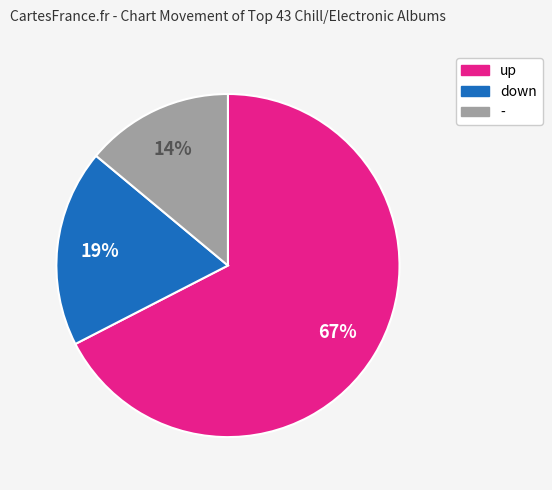

To the nearest percent, what portion does up represent?

67%